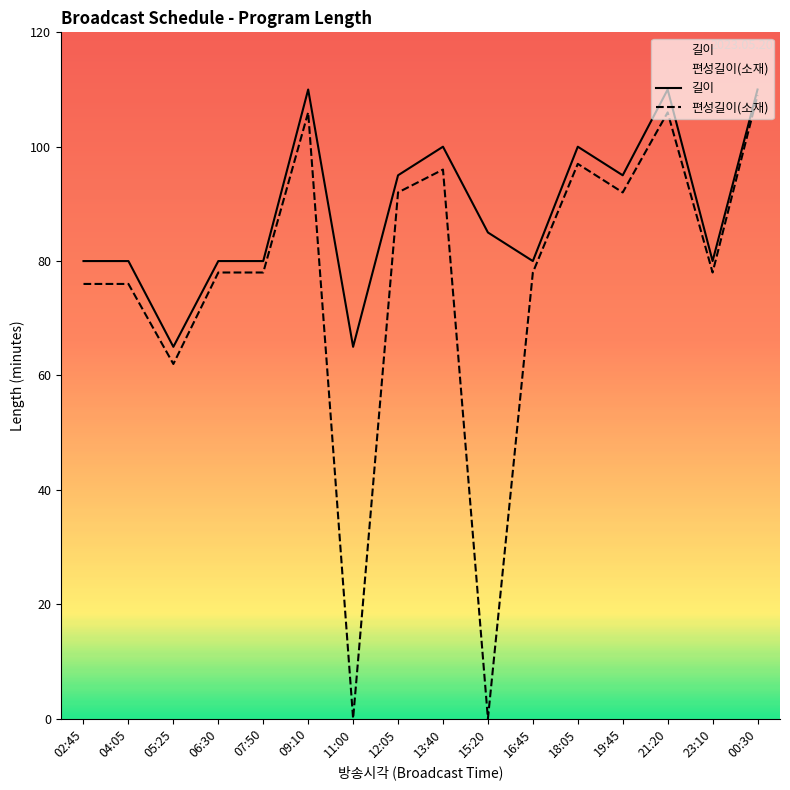

Count the number of categories in the chart.

16